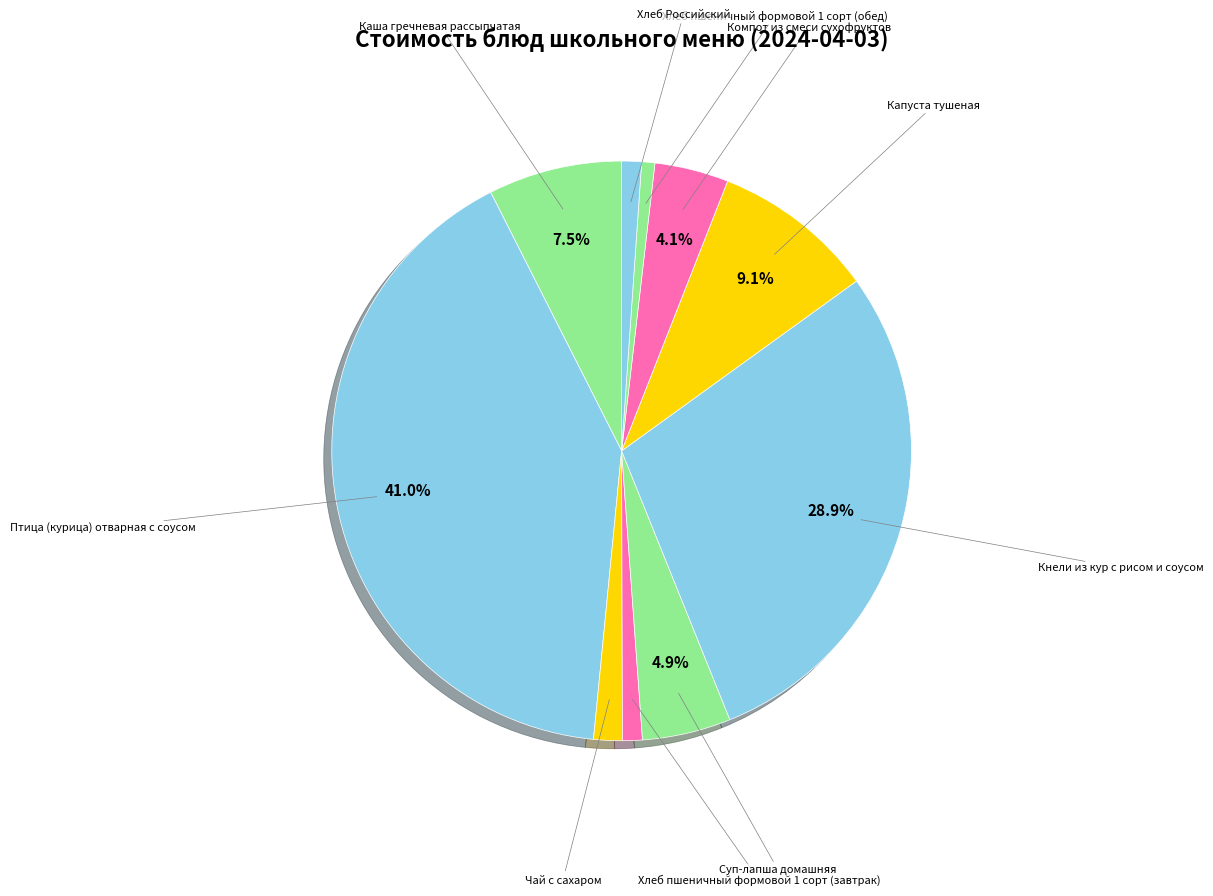

Rank the categories by value from lowest to highest.

Хлеб пшеничный формовой 1 сорт (обед), Хлеб пшеничный формовой 1 сорт (завтрак), Хлеб Российский, Чай с сахаром, Компот из смеси сухофруктов, Суп-лапша домашняя, Каша гречневая рассыпчатая, Капуста тушеная, Кнели из кур с рисом и соусом, Птица (курица) отварная с соусом